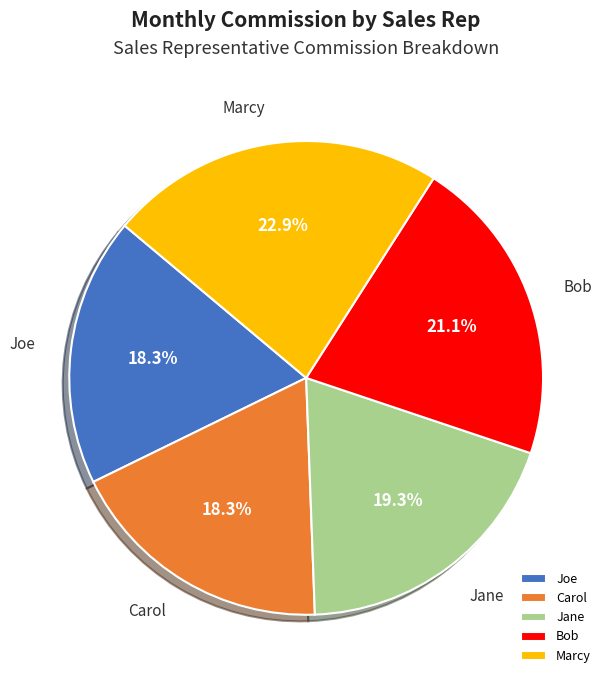

Which category has the biggest portion of the pie?

Marcy